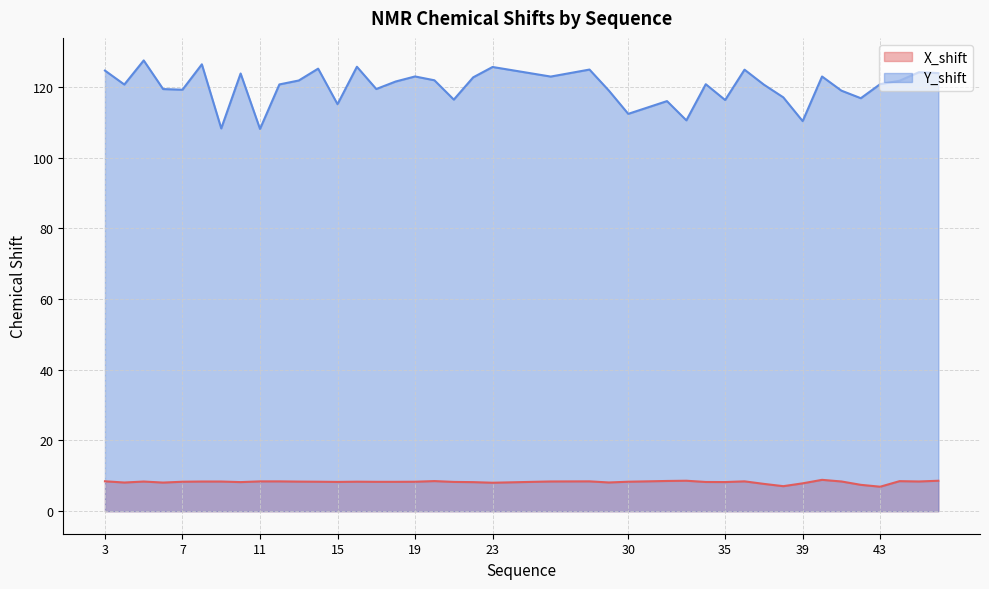

True or false: Y_shift and X_shift intersect in this chart.

False